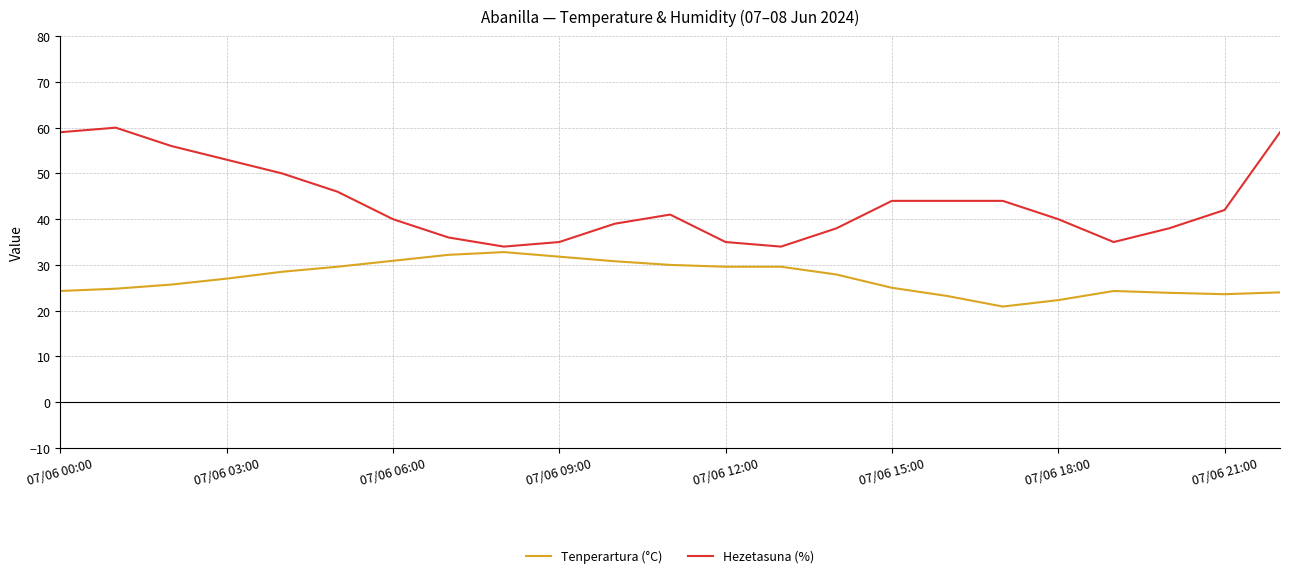

Which series has the largest total across all categories?

Hezetasuna (%)